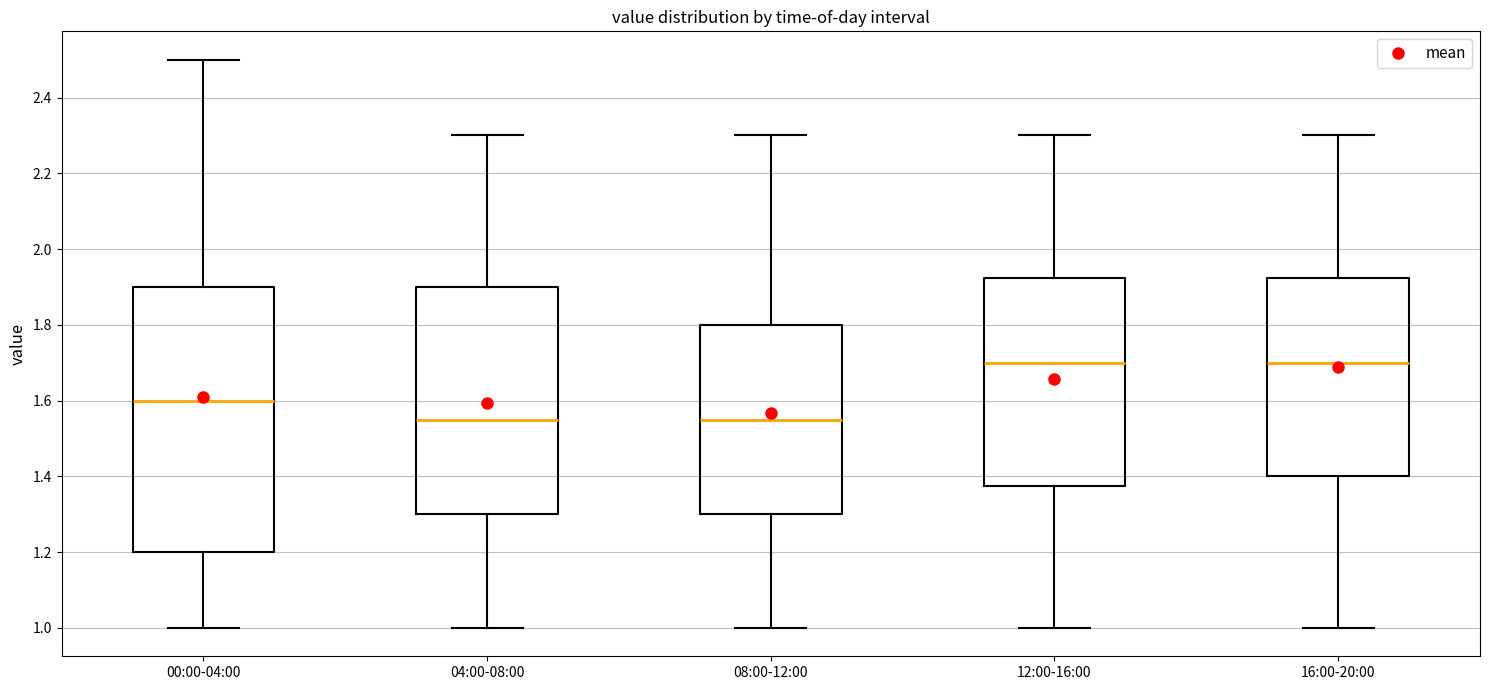

Reading left to right, read every box against the y-axis: the position of its median line, the range the box covers, and the ends of its whiskers. The values are not printed on the chart, so give them approximately, as read against the axis.

00:00-04:00: median 1.60, box 1.20 to 1.90, whiskers 1.00 to 2.50
04:00-08:00: median 1.56, box 1.30 to 1.90, whiskers 1.00 to 2.30
08:00-12:00: median 1.56, box 1.30 to 1.80, whiskers 1.00 to 2.30
12:00-16:00: median 1.70, box 1.38 to 1.92, whiskers 1.00 to 2.30
16:00-20:00: median 1.70, box 1.40 to 1.92, whiskers 1.00 to 2.30